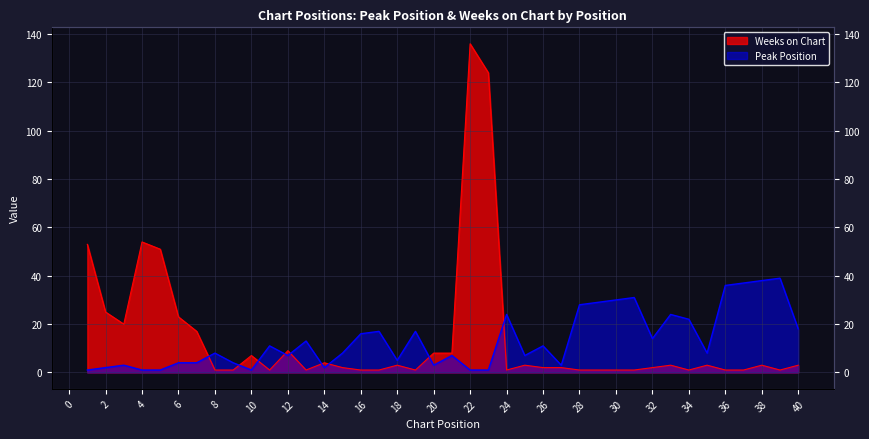

Rank the series at 1 from lowest to highest value.

Peak Position, Weeks on Chart